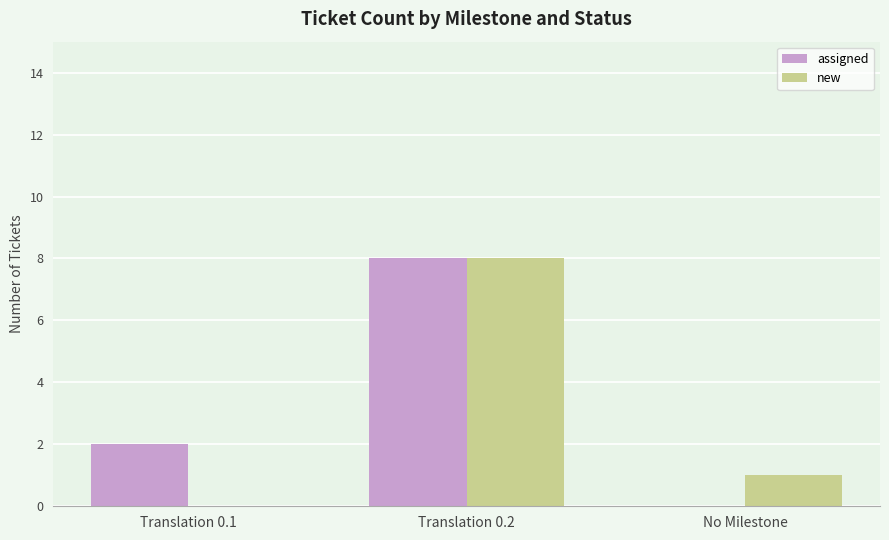

Between Translation 0.1 and Translation 0.2, which series saw the biggest shift?

new